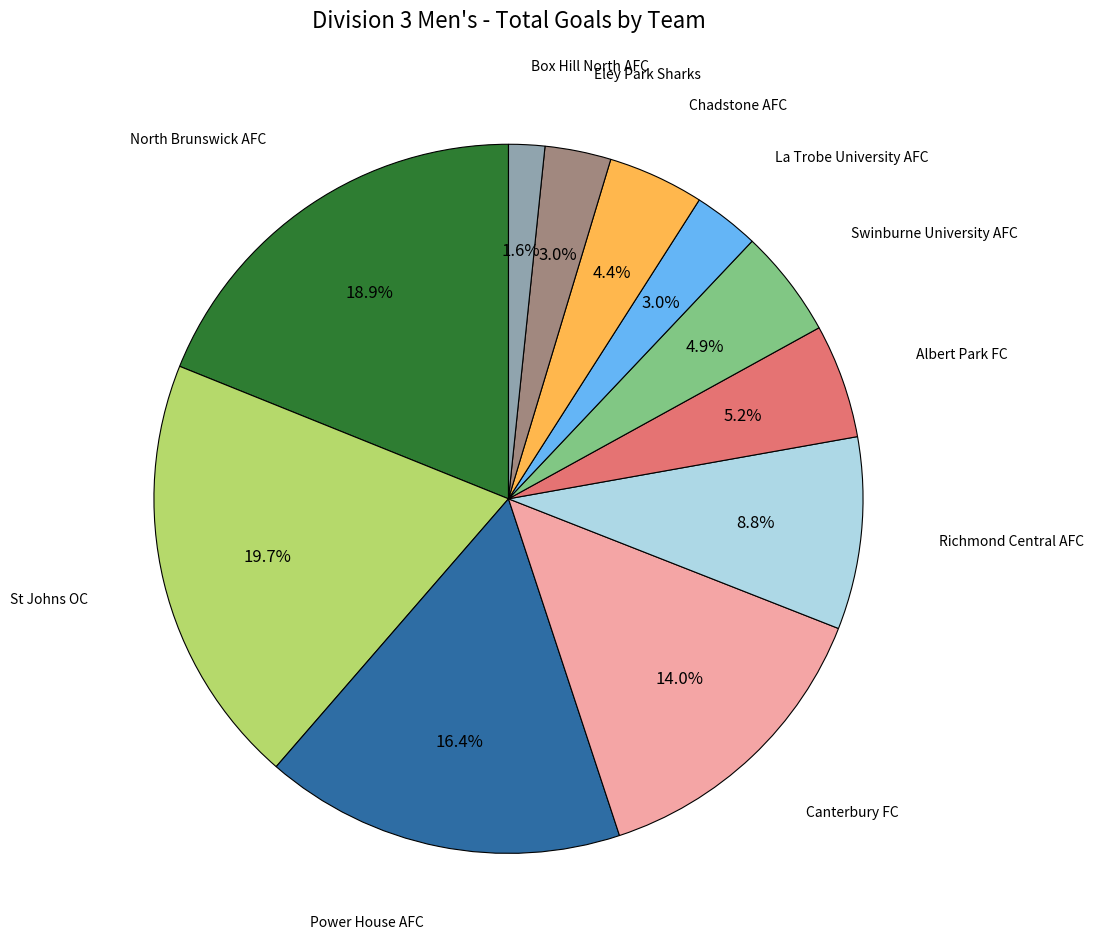

Is there a majority slice in this chart?

No